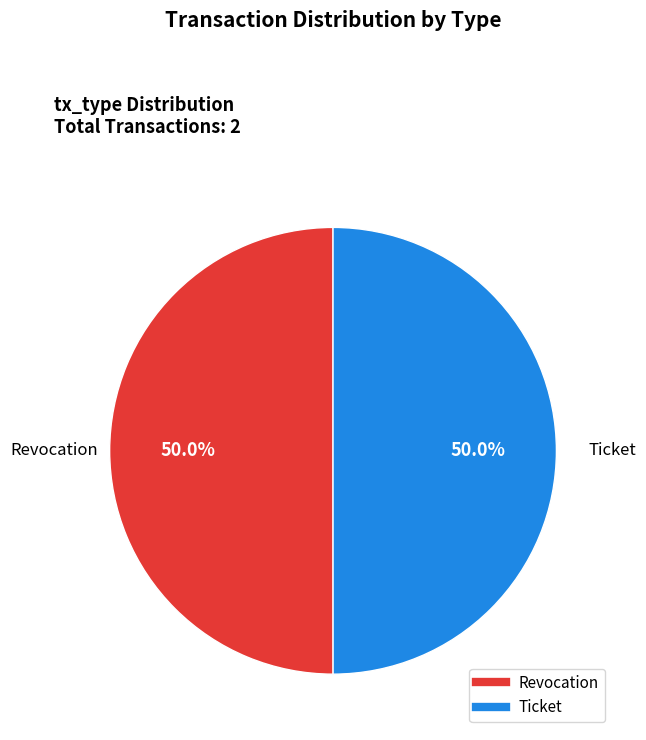

True or false: Ticket accounts for 50% of the total.

True